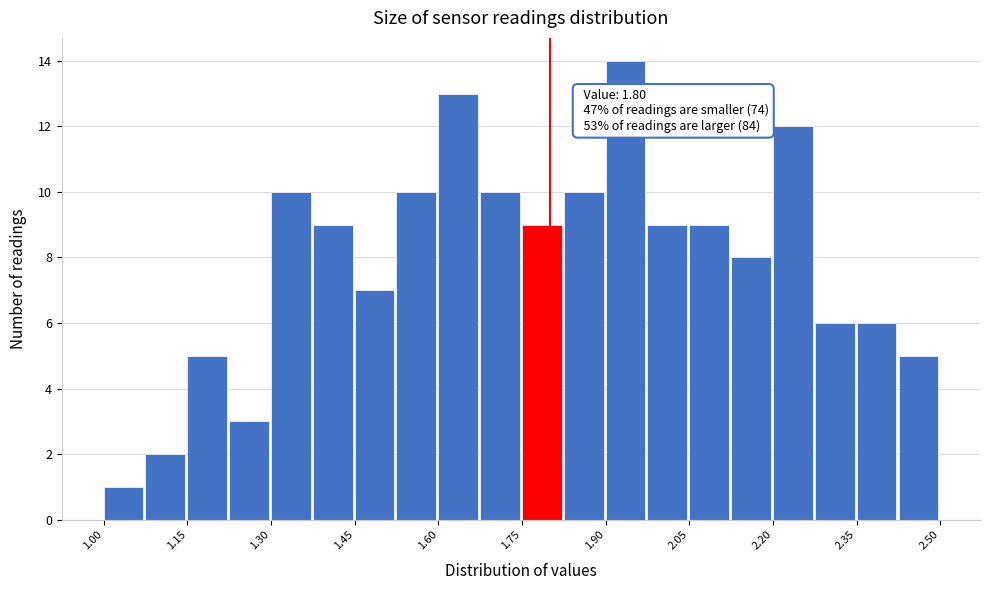

Around what value on the x-axis is the tallest bar? Give the approximate position of its centre, as read against the axis.

1.94